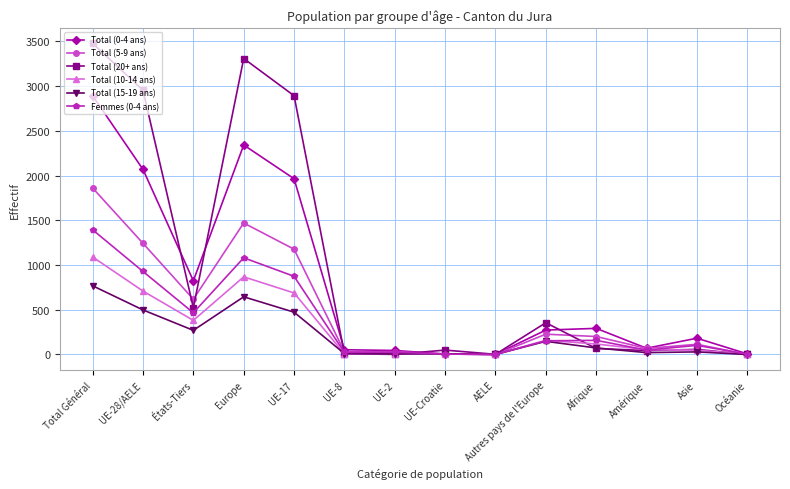

Where do Total (5-9 ans) and Total (20+ ans) first cross each other?

UE-28/AELE and États-Tiers